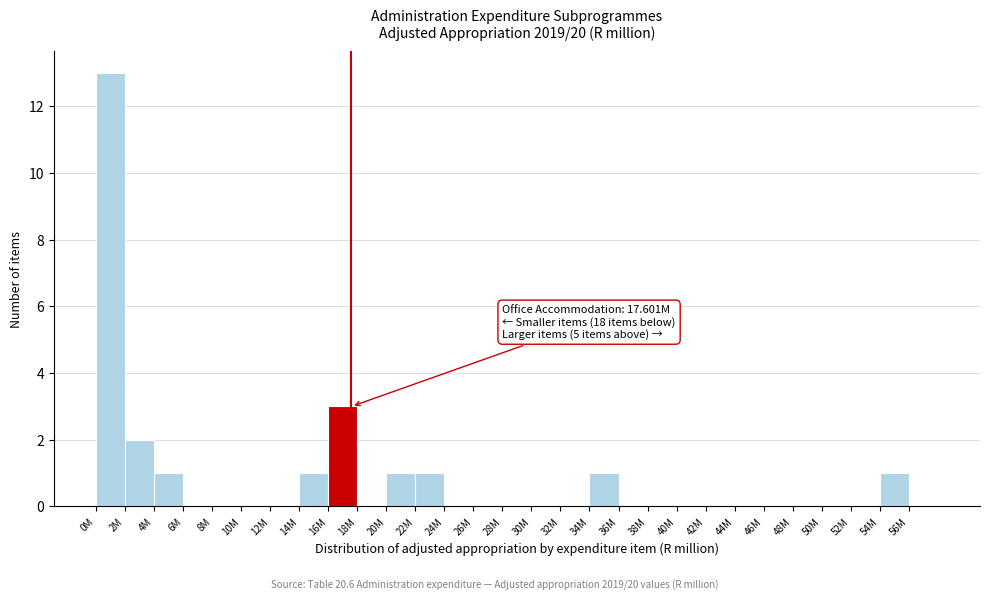

Reading left to right, transcribe all the data shown in this chart.

0M=13	2M=2	4M=1	6M=0	8M=0	10M=0	12M=0	14M=1	16M=3	18M=0	20M=1	22M=1	24M=0	26M=0	28M=0	30M=0	32M=0	34M=1	36M=0	38M=0	40M=0	42M=0	44M=0	46M=0	48M=0	50M=0	52M=0	54M=1	56M=0